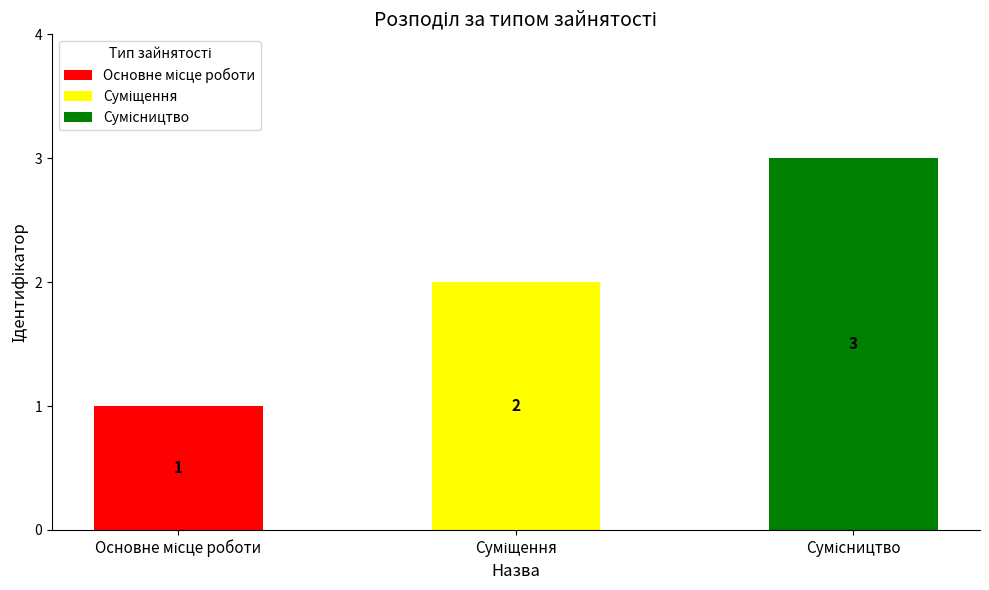

Does the chart contain stacked bars?

No